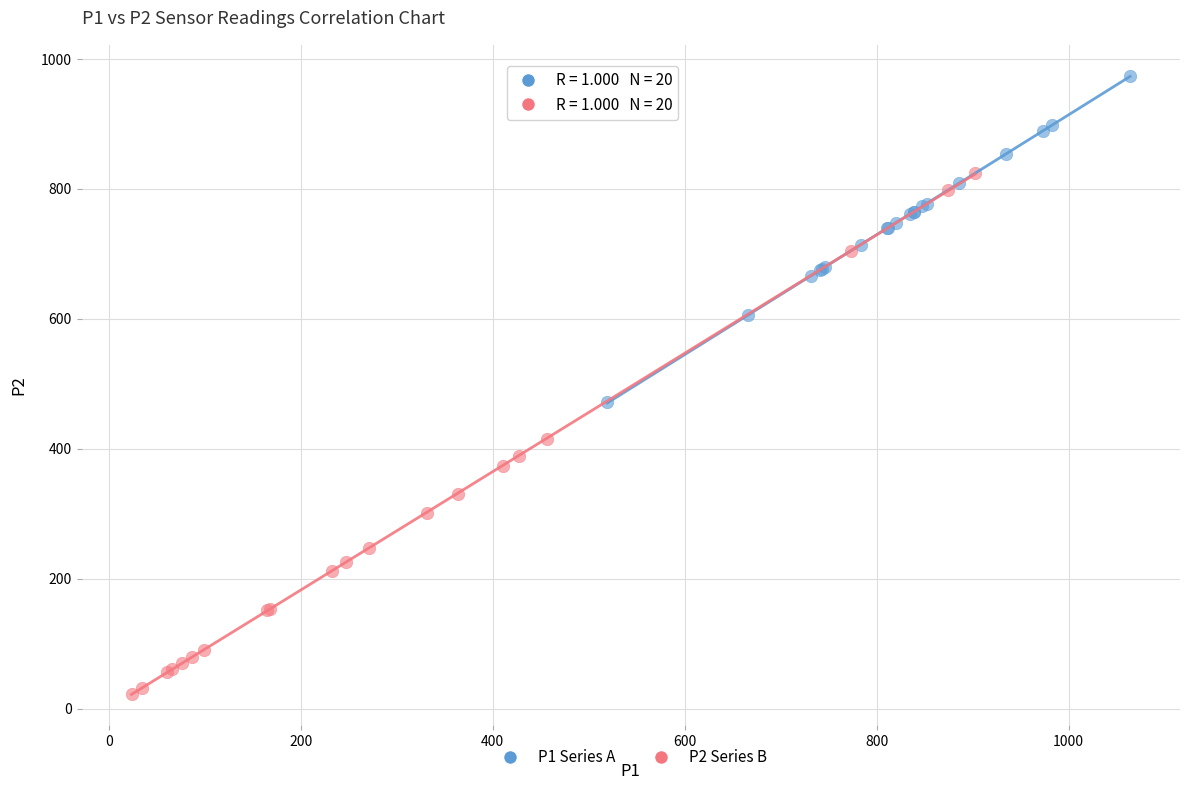

Which series contains the highest Y value?

P1 Series A